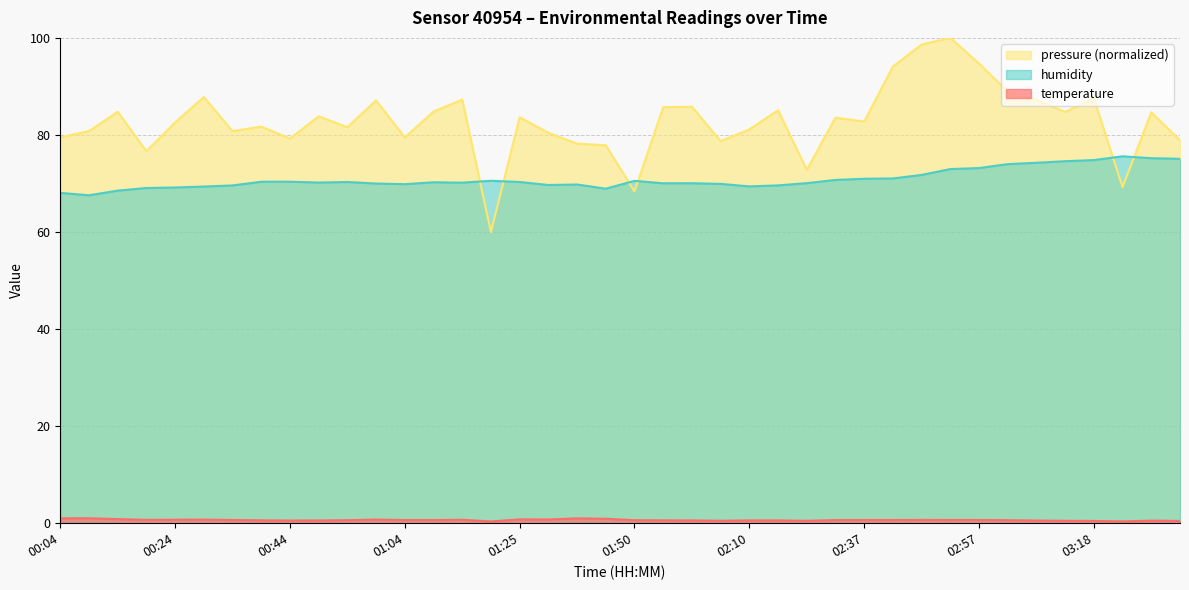

What is the minimum value for humidity?

67.6